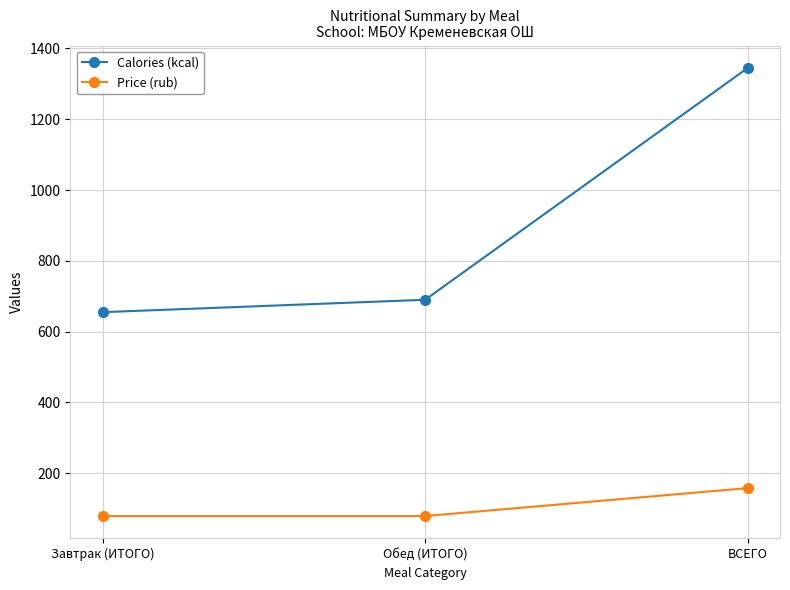

Which series has the widest spread of values?

Calories (kcal)